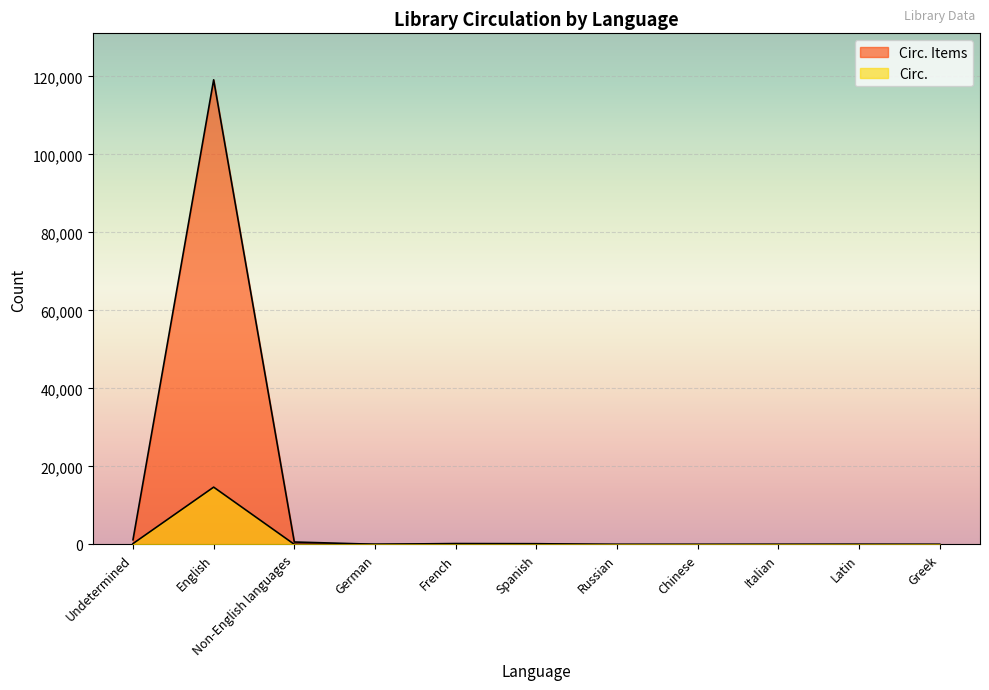

At which category does Circ. reach its first local valley?

German